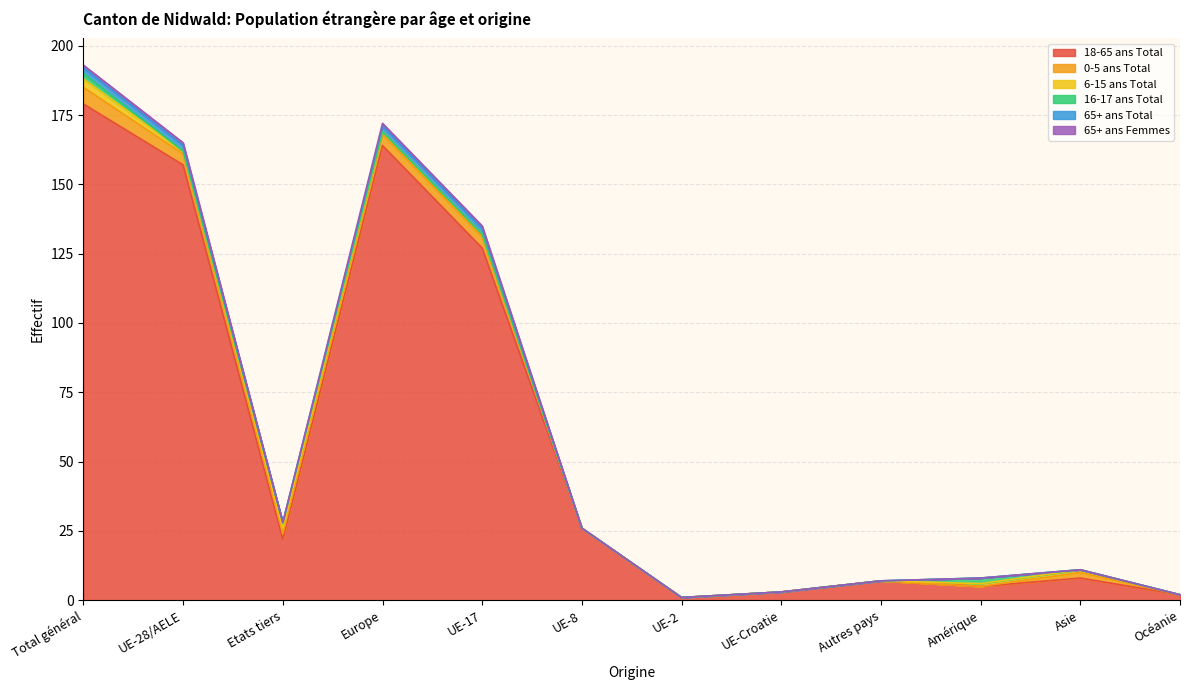

What position from the left is Autres pays?

9